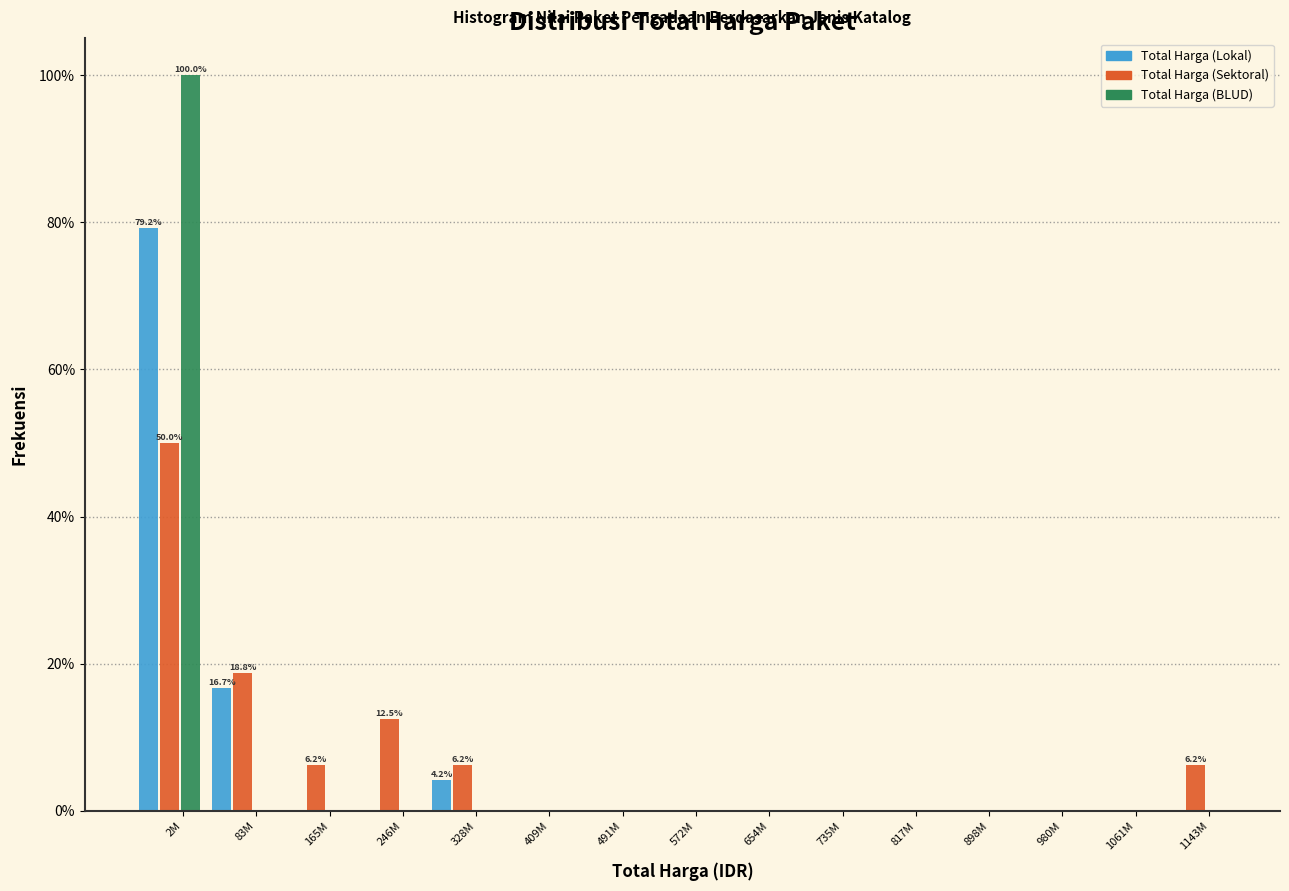

What is the sum of all Total Harga (BLUD) values?

100.0